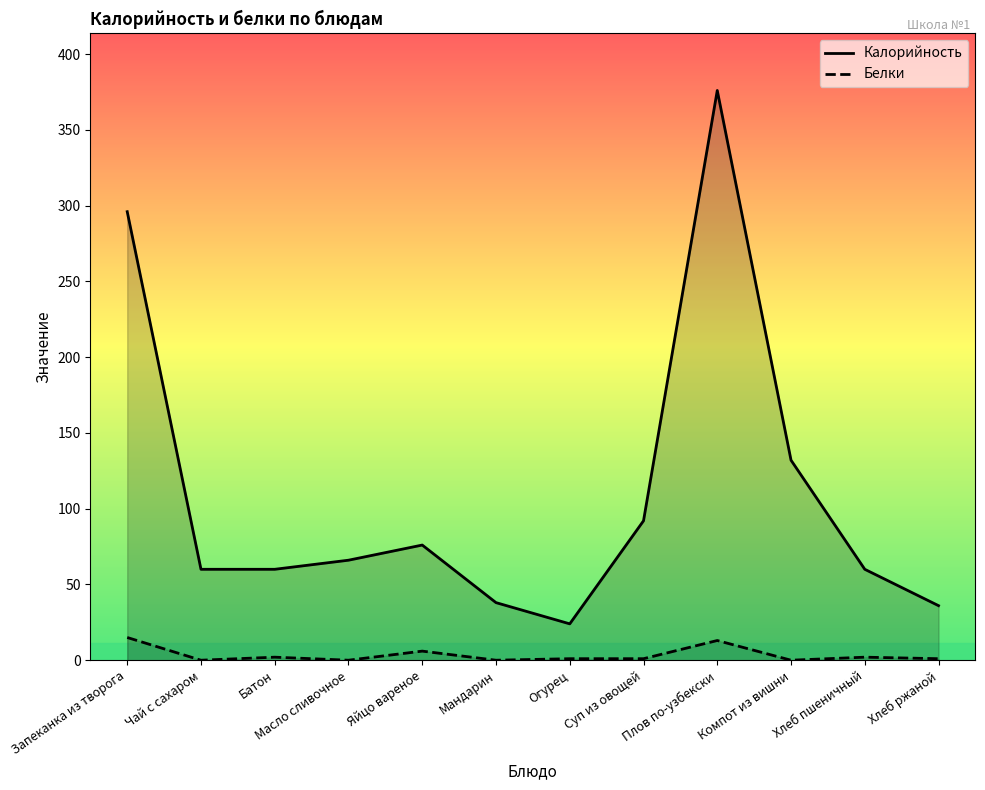

True or false: Белки and Калорийность cross at least once.

False